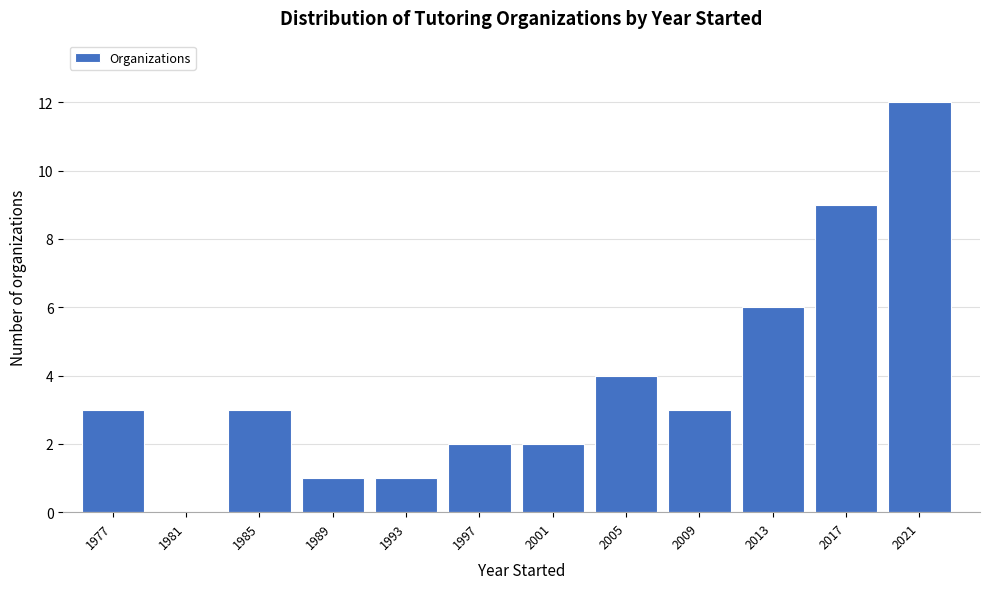

Reading left to right, what are all the values shown in this chart?

1977=3	1981=0	1985=3	1989=1	1993=1	1997=2	2001=2	2005=4	2009=3	2013=6	2017=9	2021=12